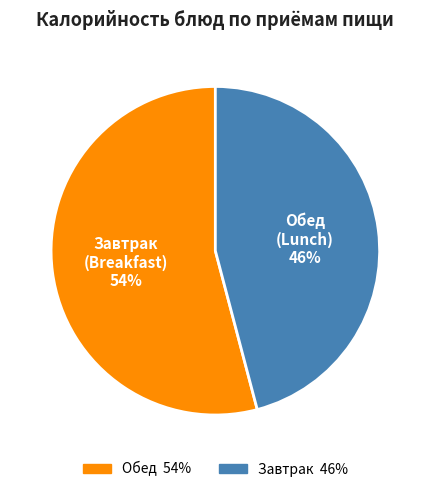

Is there any slice that represents more than half of the pie?

Yes